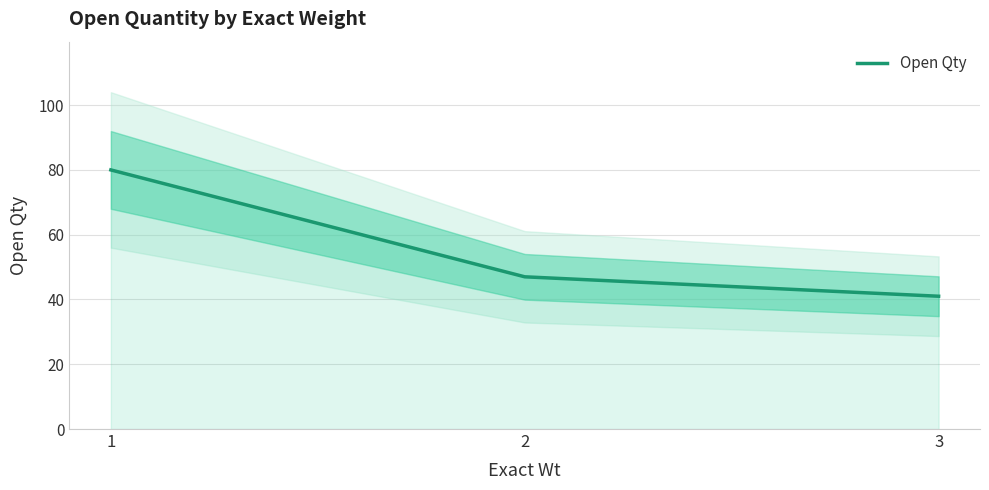

How many values are below 47?

1